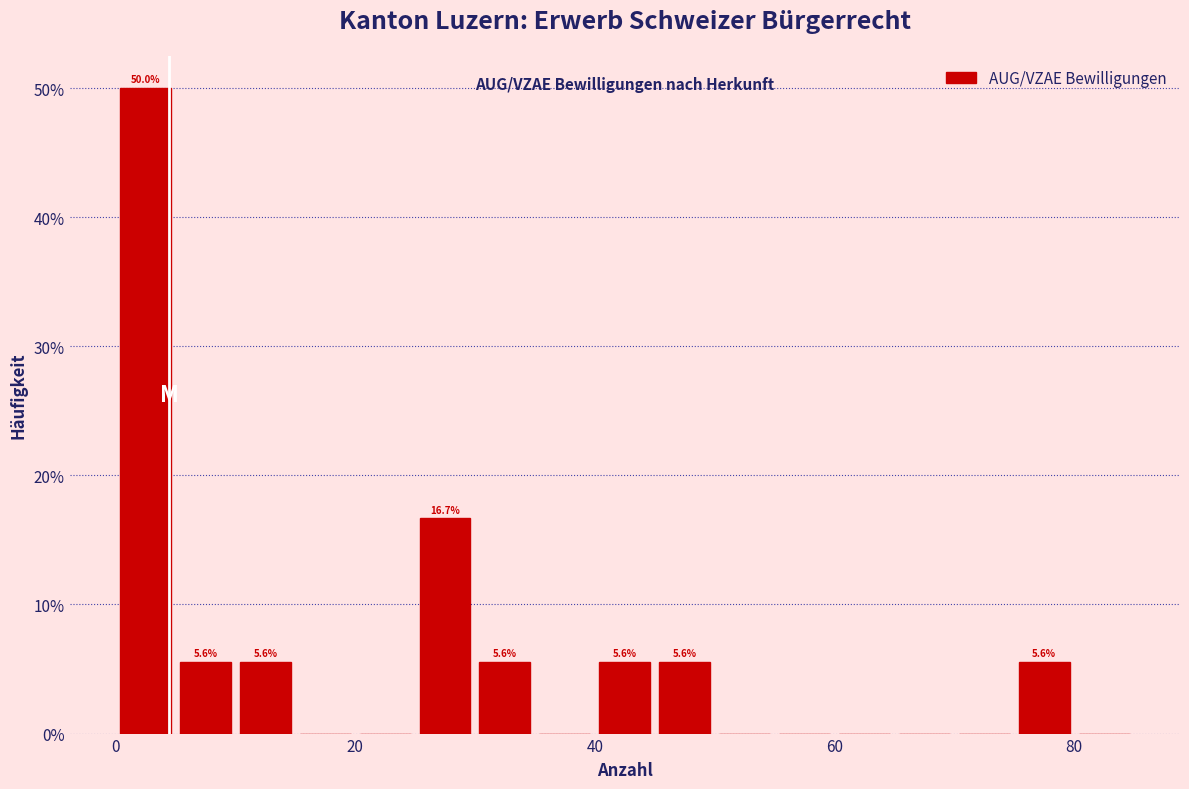

Read against the x-axis, roughly where is the centre of the tallest bar?

2